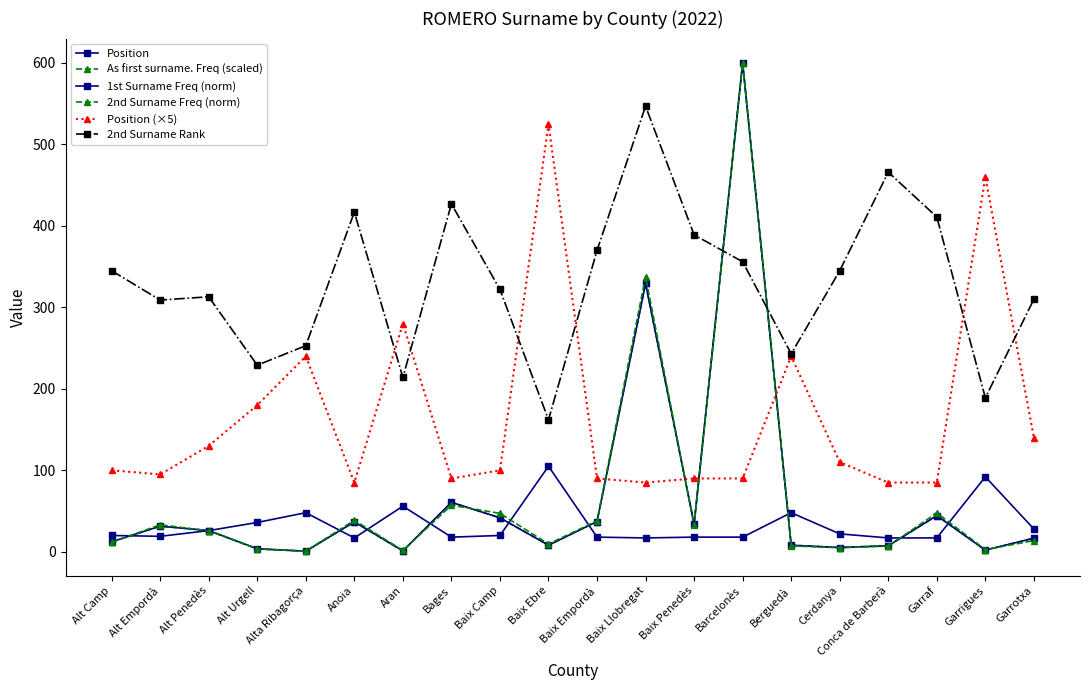

What is the difference between the maximum and minimum values in the As first surname. Freq (scaled) series?

599.3